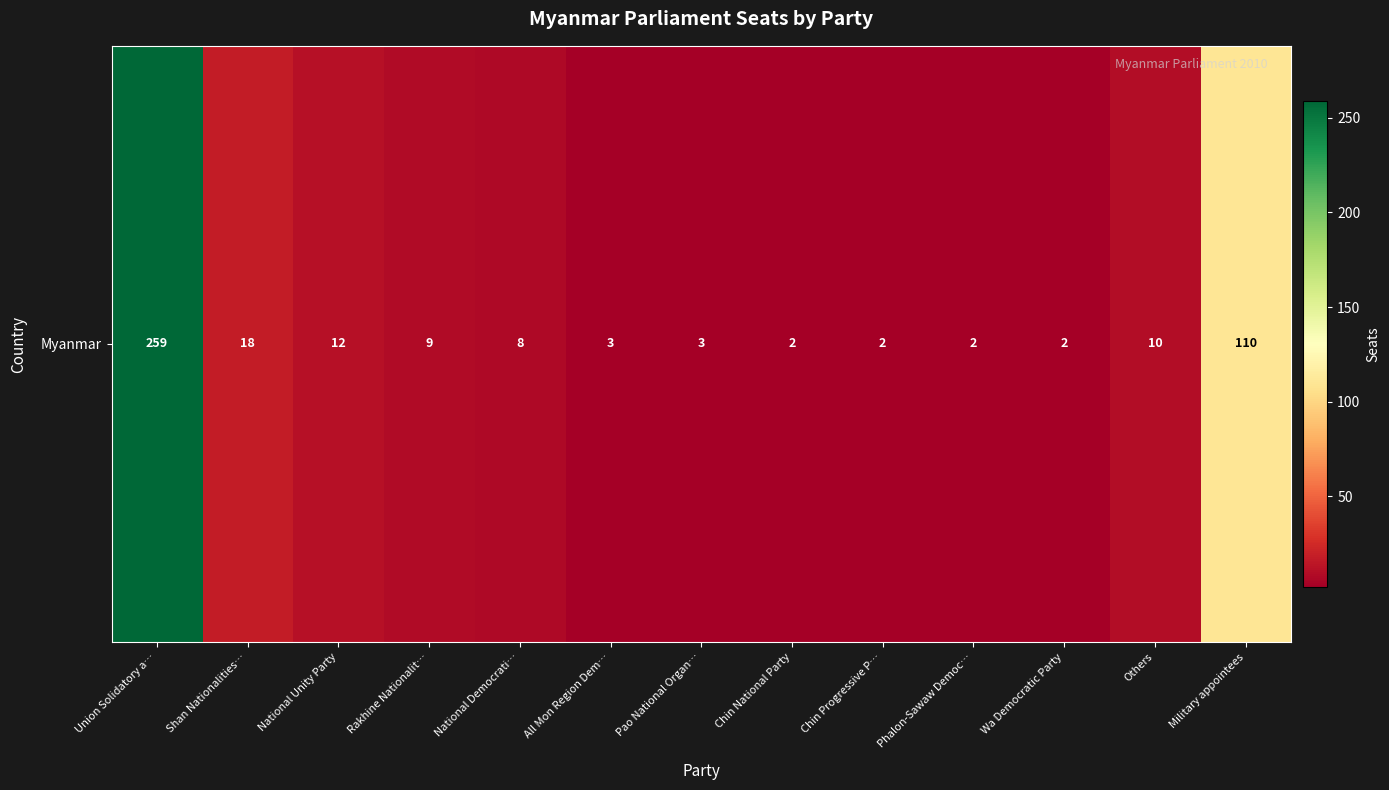

What is the average value?

34